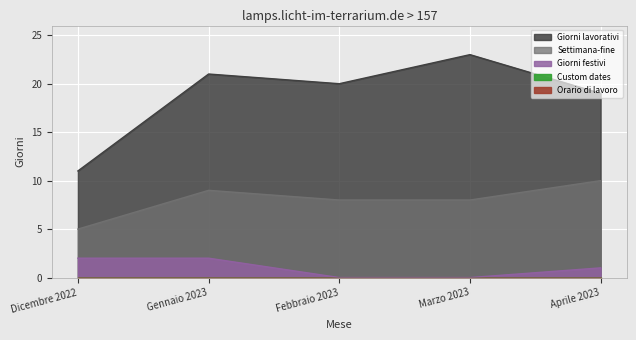

Reading right to left, transcribe all the data shown in this chart.

Giorni lavorativi: Aprile 2023=19	Marzo 2023=23	Febbraio 2023=20	Gennaio 2023=21	Dicembre 2022=11
Settimana-fine: Aprile 2023=10	Marzo 2023=8	Febbraio 2023=8	Gennaio 2023=9	Dicembre 2022=5
Giorni festivi: Aprile 2023=1	Marzo 2023=0	Febbraio 2023=0	Gennaio 2023=2	Dicembre 2022=2